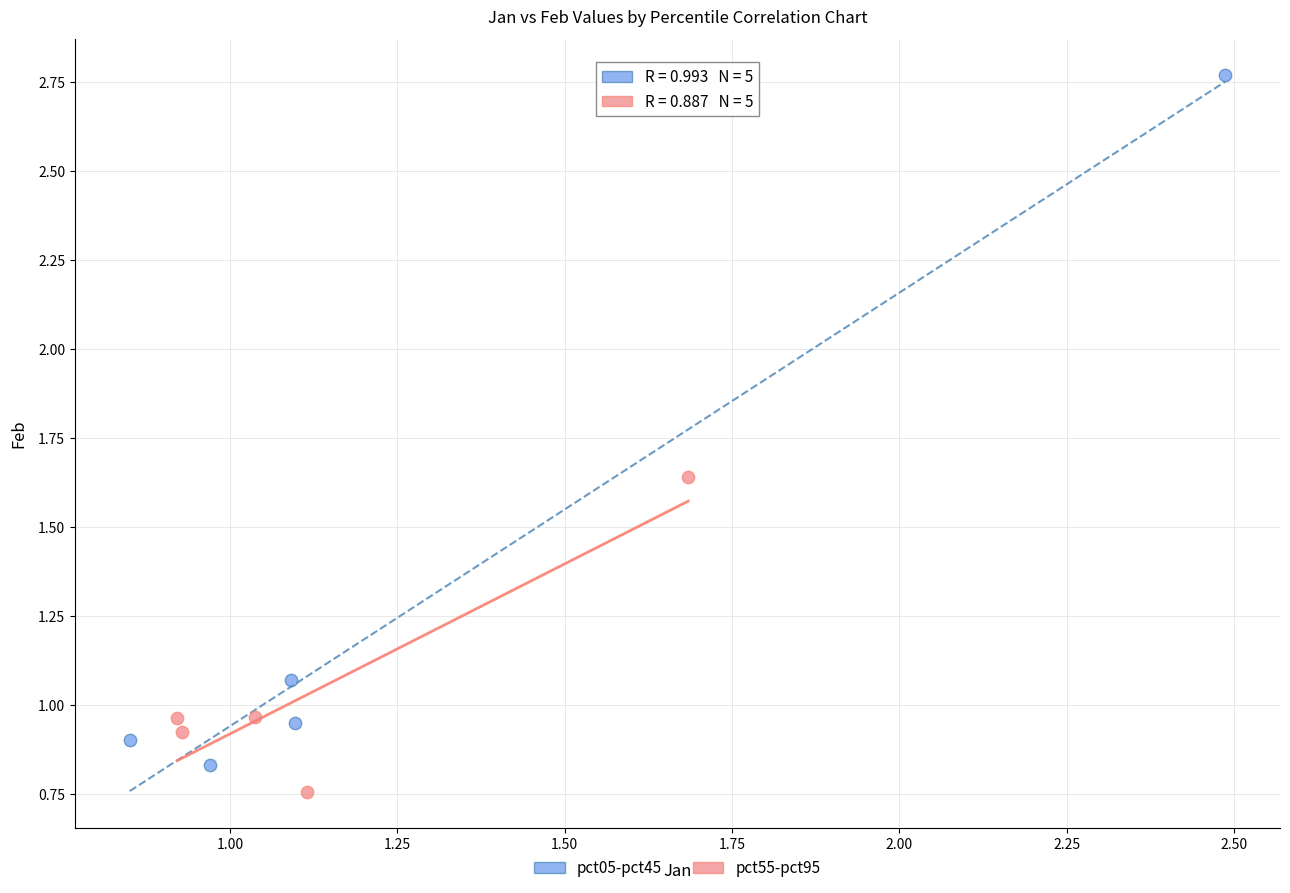

Which series has the widest spread of Y values?

pct05-pct45